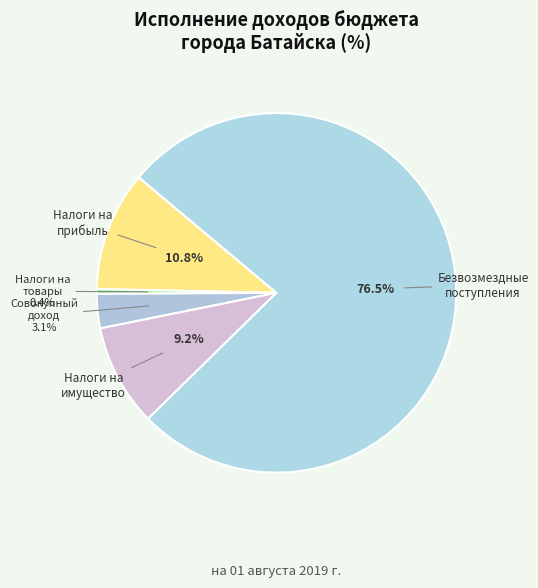

Combined, what portion of the pie is Безвозмездные поступления and Налоги на прибыль?

87.3%